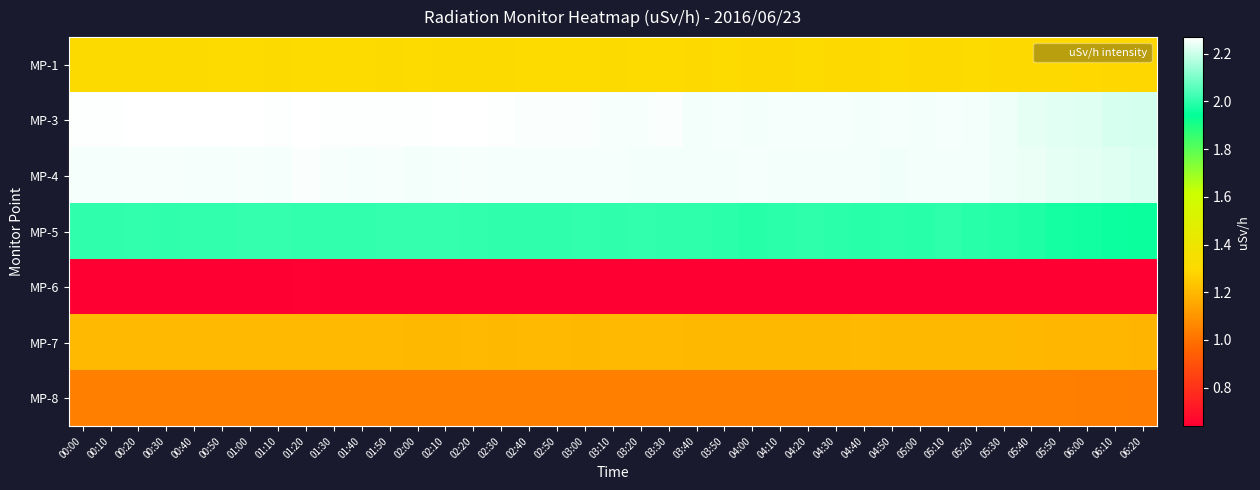

Between 01:20 and 03:20, which series saw the biggest shift?

MP-4